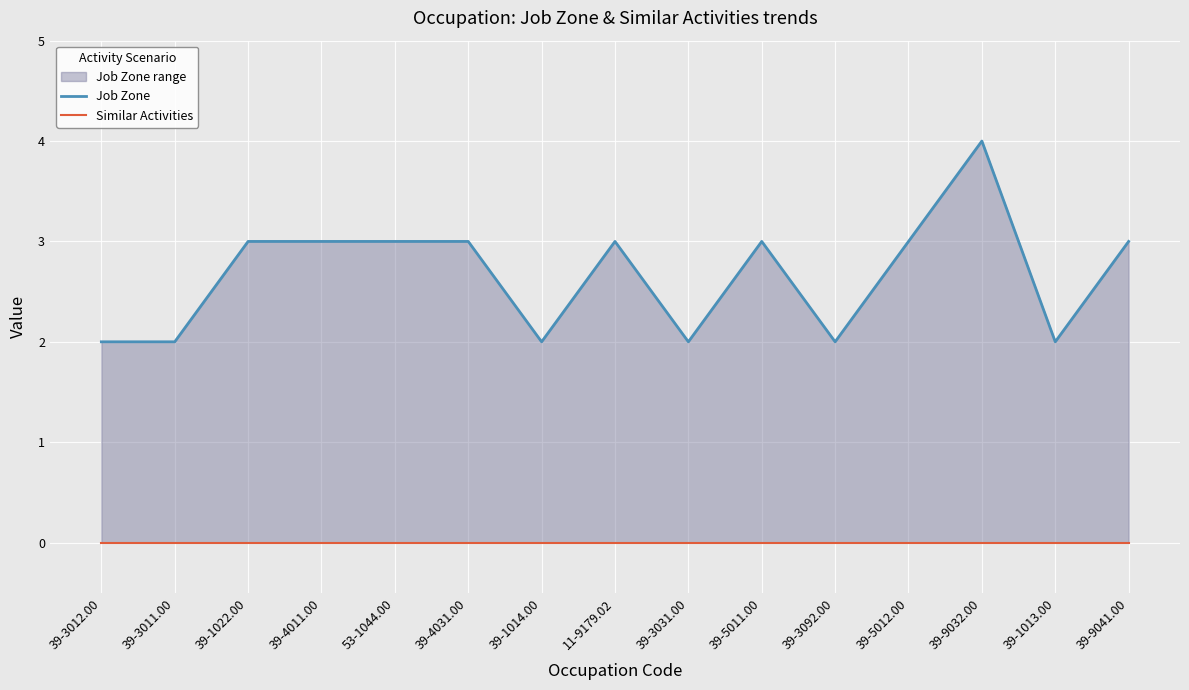

List the series in order of their overall mean, lowest first.

Similar Activities, Job Zone